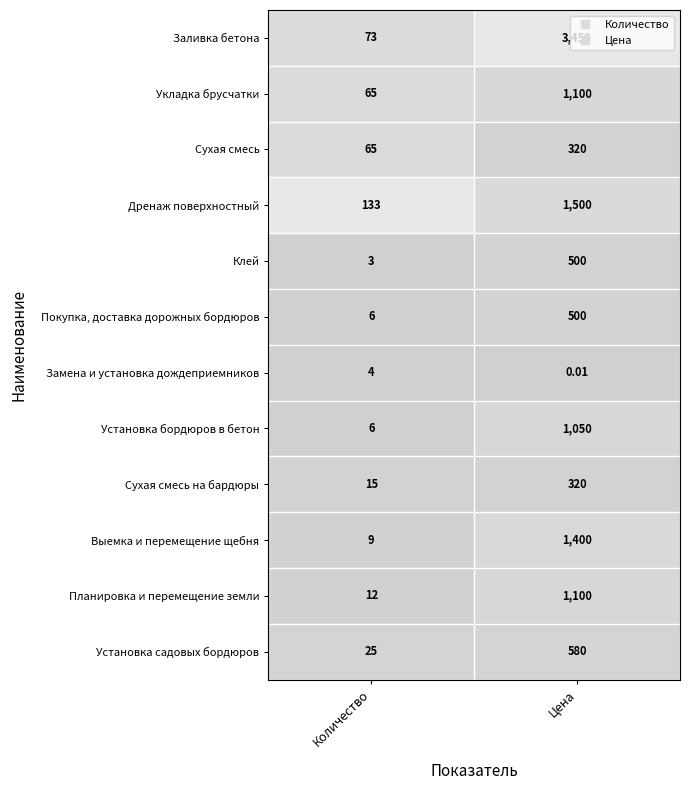

Which series has the largest total across all categories?

Заливка бетона